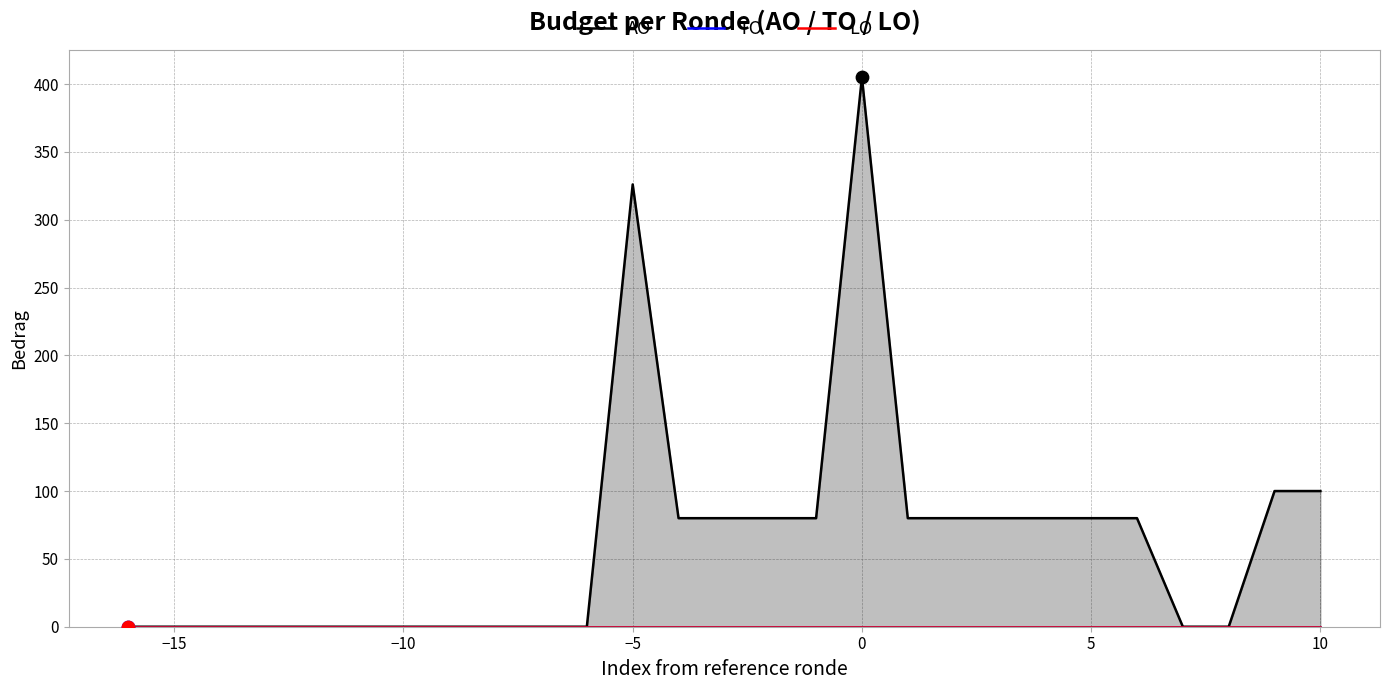

Which series has the largest Y range (max minus min)?

AO